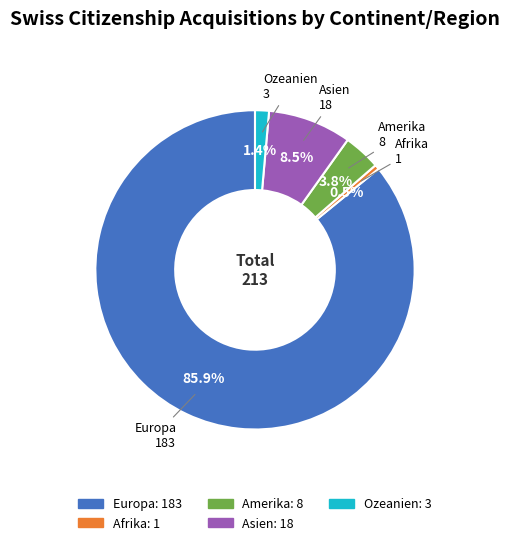

Count the number of slices in the pie.

5